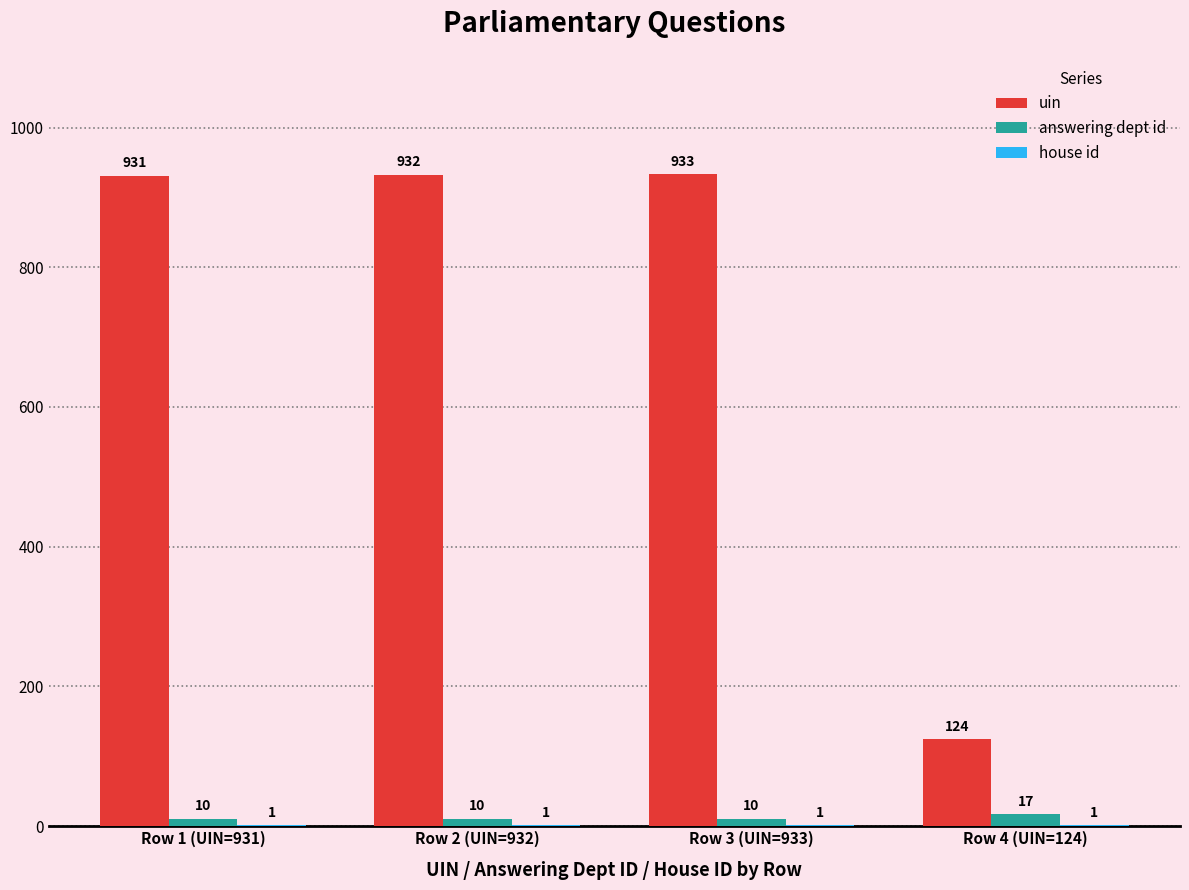

Which series has the largest total across all categories?

uin